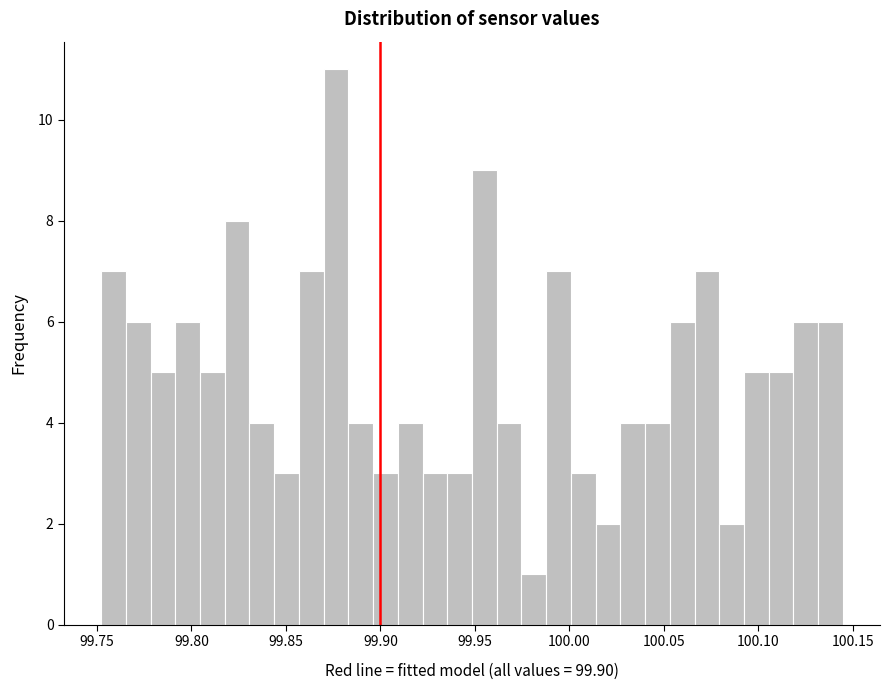

Read against the x-axis, roughly where is the centre of the tallest bar?

99.875